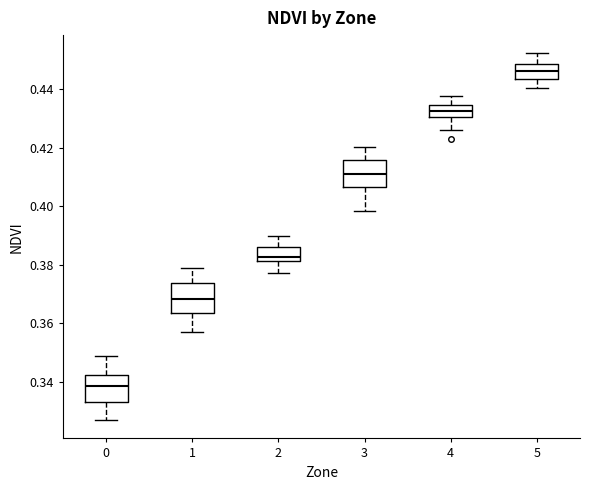

Reading left to right, transcribe this box plot: for each box, give where its median line is, the range the box spans, and where its two whiskers end, as read against the y-axis. The values are not printed on the chart, so give them approximately, as read against the axis.

0: median 0.338, box 0.332 to 0.342, whiskers 0.326 to 0.348
1: median 0.368, box 0.364 to 0.374, whiskers 0.356 to 0.378
2: median 0.382 (just above the box's lower edge), box 0.382 to 0.386, whiskers 0.378 to 0.390
3: median 0.412, box 0.406 to 0.416, whiskers 0.398 to 0.420
4: median 0.432, box 0.430 to 0.434, whiskers 0.426 to 0.438
5: median 0.446, box 0.444 to 0.448, whiskers 0.440 to 0.452